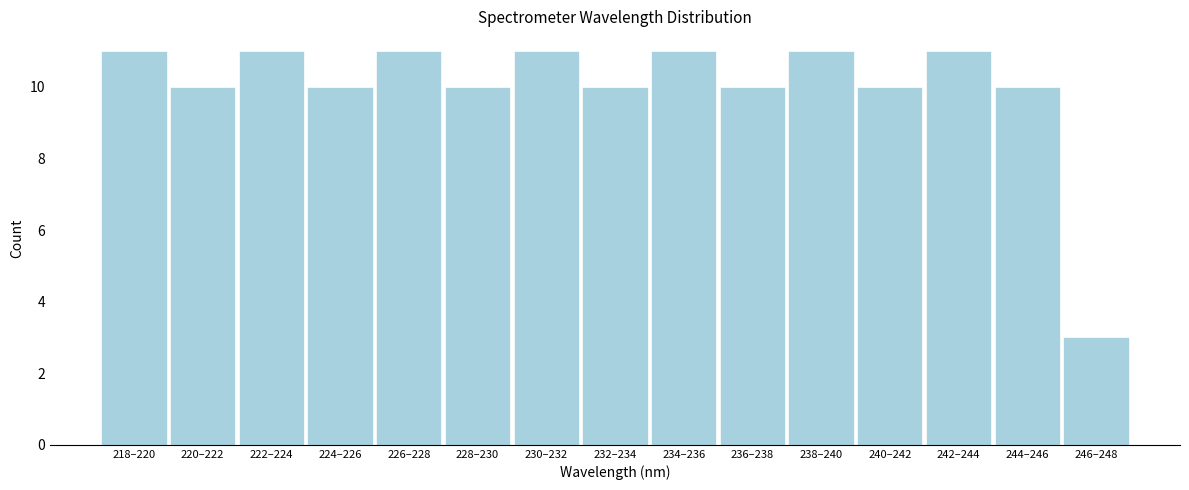

Reading left to right, list all the values displayed in this chart.

11	10	11	10	11	10	11	10	11	10	11	10	11	10	3